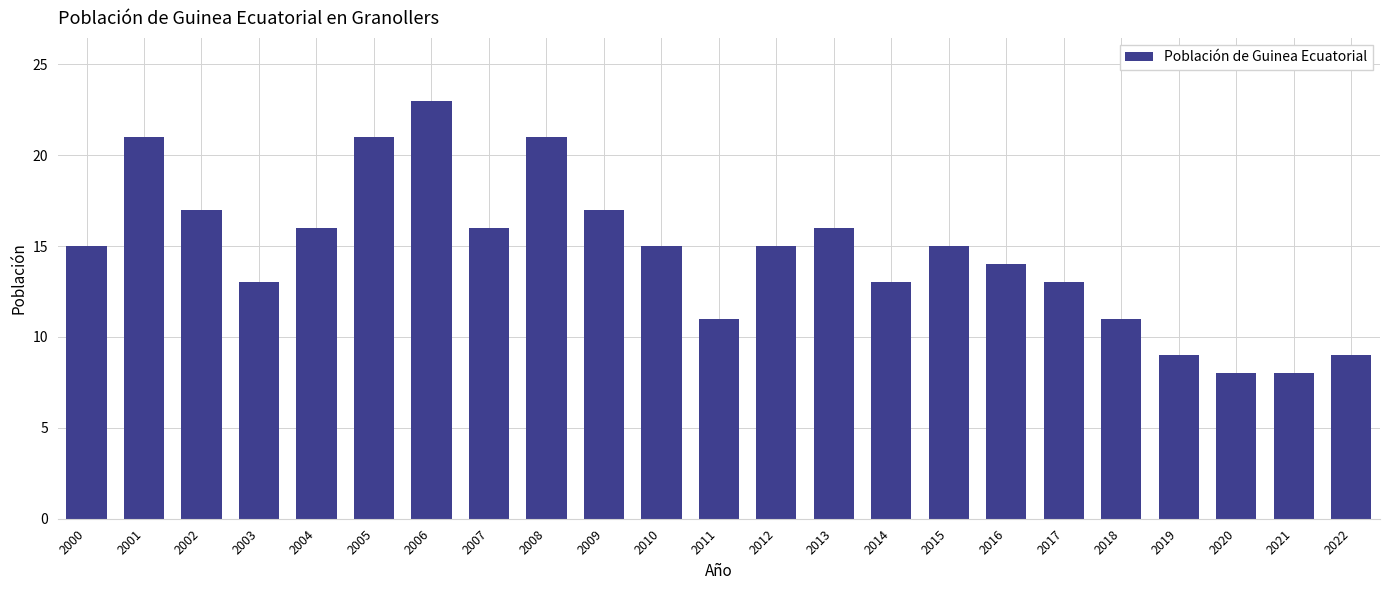

Reading right to left, list all the values displayed in this chart.

2022=9	2021=8	2020=8	2019=9	2018=11	2017=13	2016=14	2015=15	2014=13	2013=16	2012=15	2011=11	2010=15	2009=17	2008=21	2007=16	2006=23	2005=21	2004=16	2003=13	2002=17	2001=21	2000=15